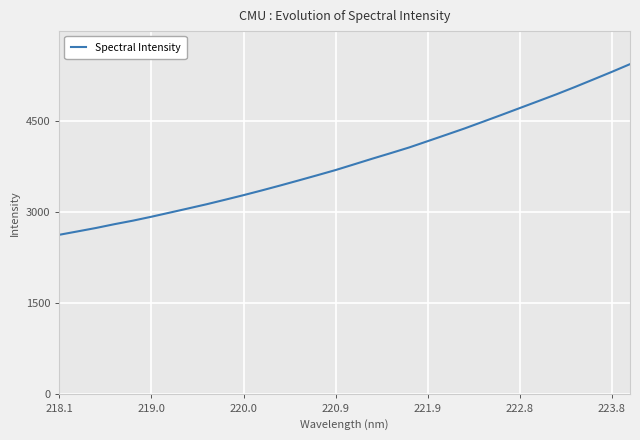

What is the minimum value shown in the chart?

2628.2